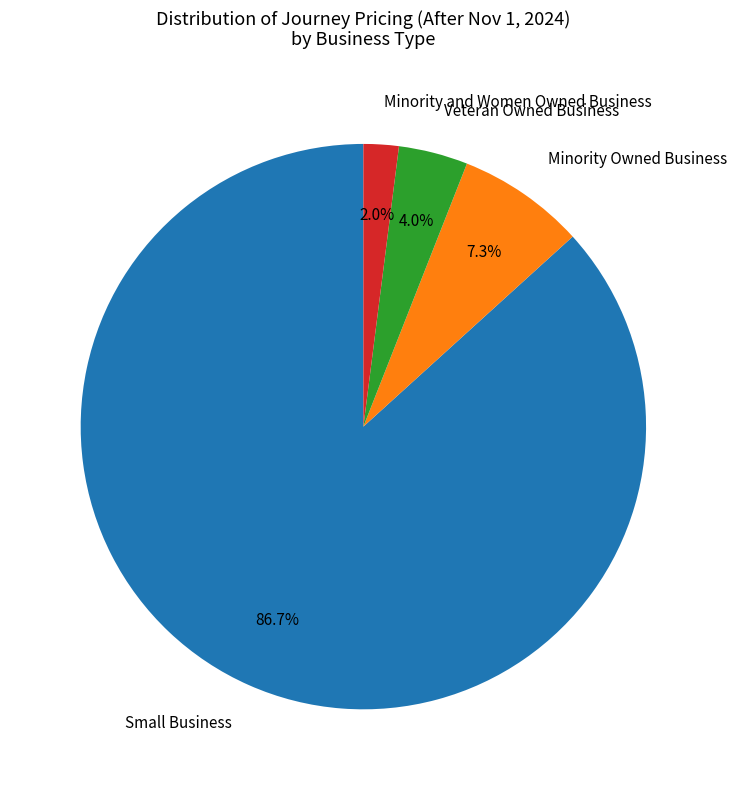

Do Small Business and Veteran Owned Business together represent more than half of the pie?

Yes